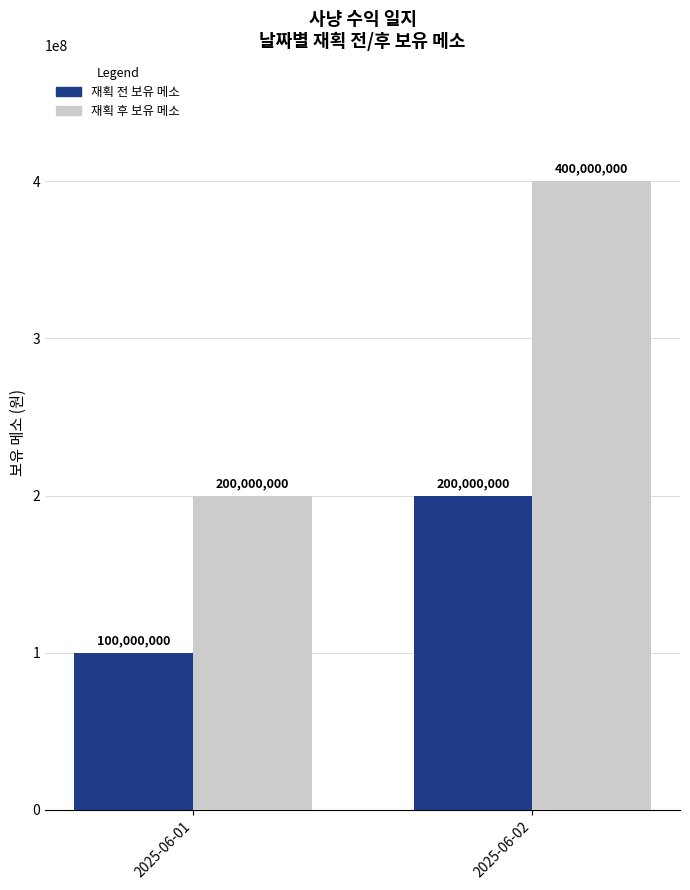

True or false: 재획 후 보유 메소 has a value of 400000000 at 2025-06-02.

True